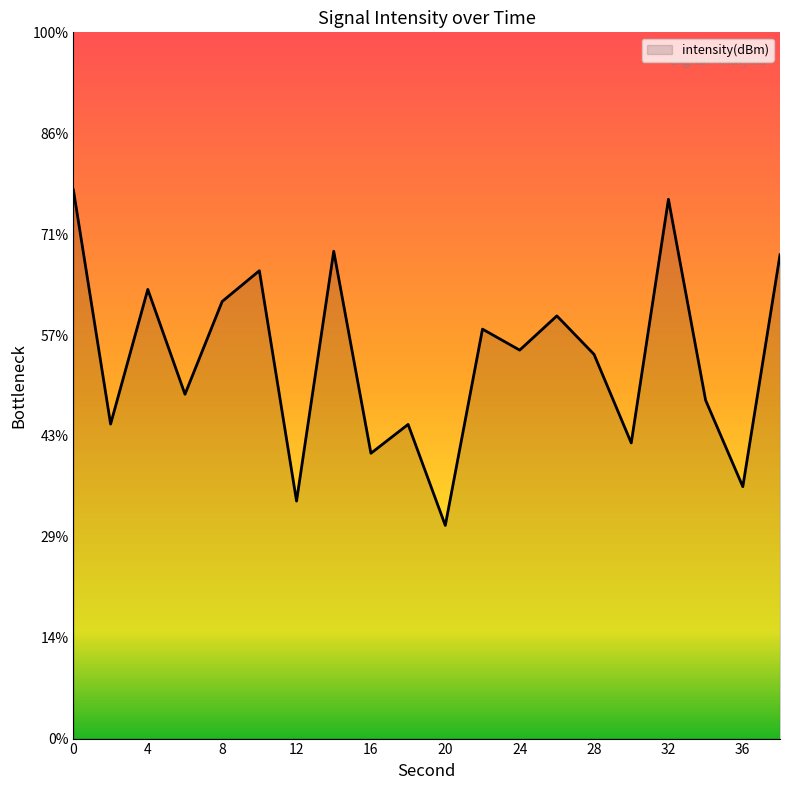

The value at 6 is -132.9. True or false?

True